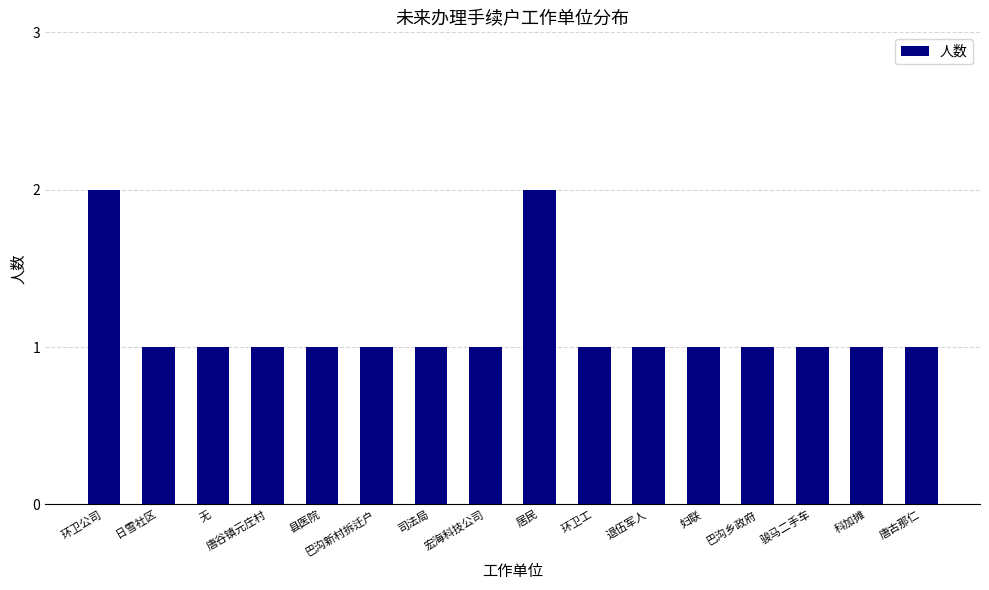

Is it true that the value at 居民 is 1?

False